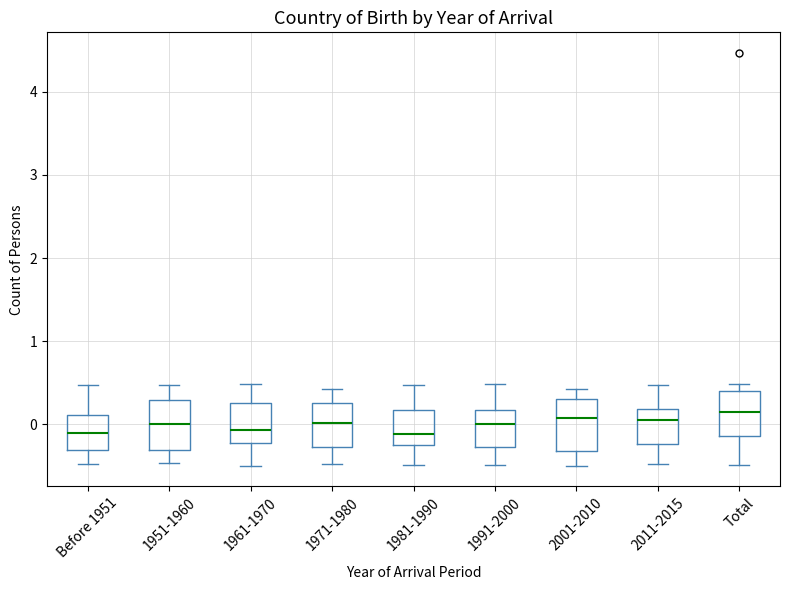

Where does the lower whisker of the box for 1951-1960 end on the y-axis? The values are not printed on the chart, so give them approximately, as read against the axis.

-0.5